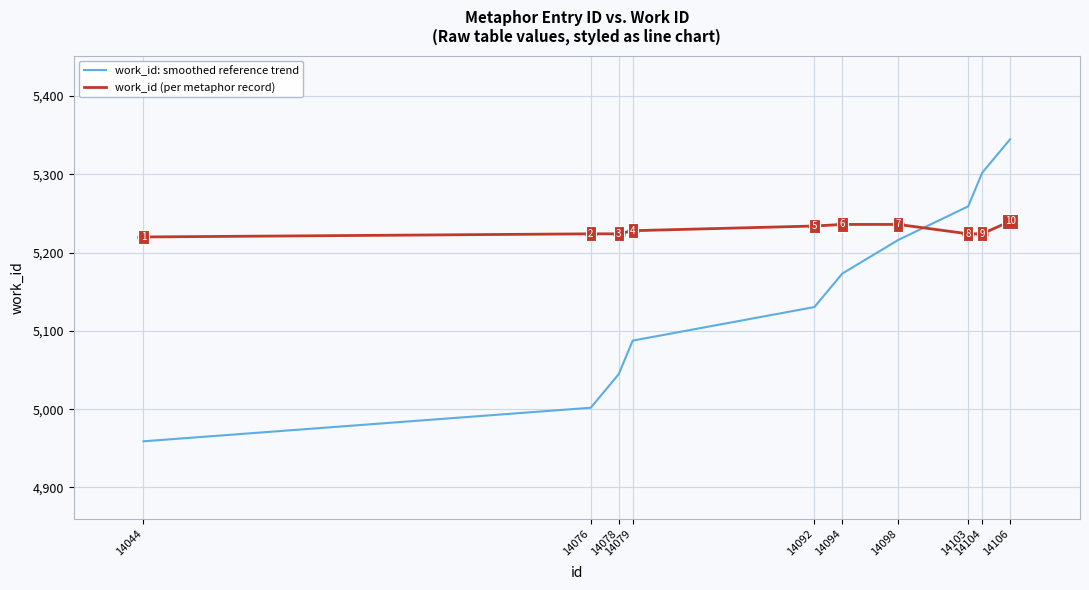

Which series has the largest range (max minus min)?

work_id: smoothed reference trend